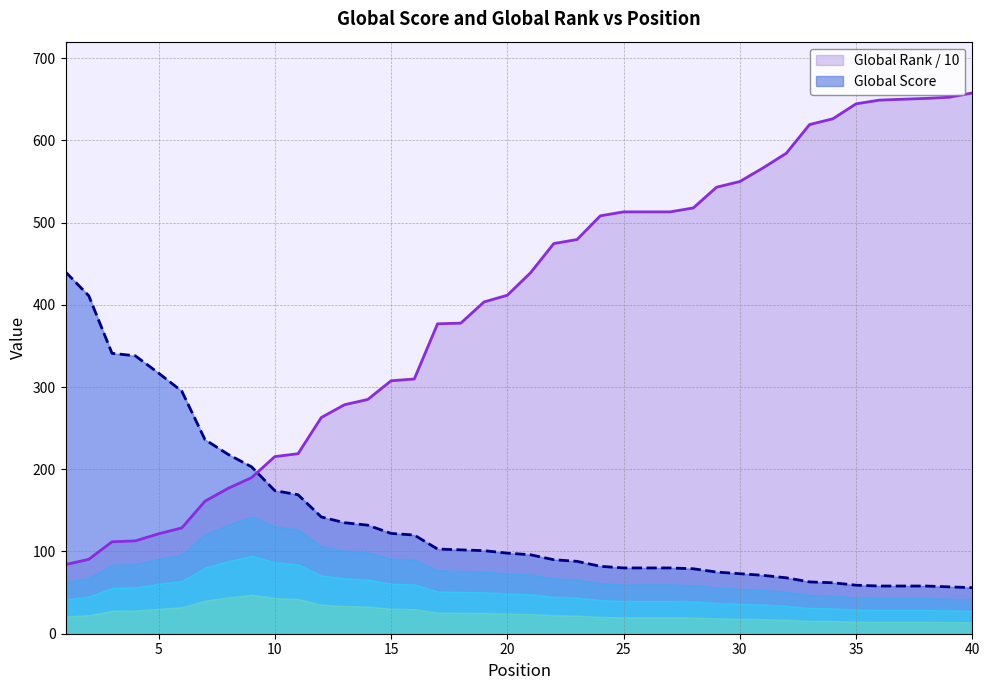

What is the difference between the maximum and minimum values in the Global Score series?

384.0